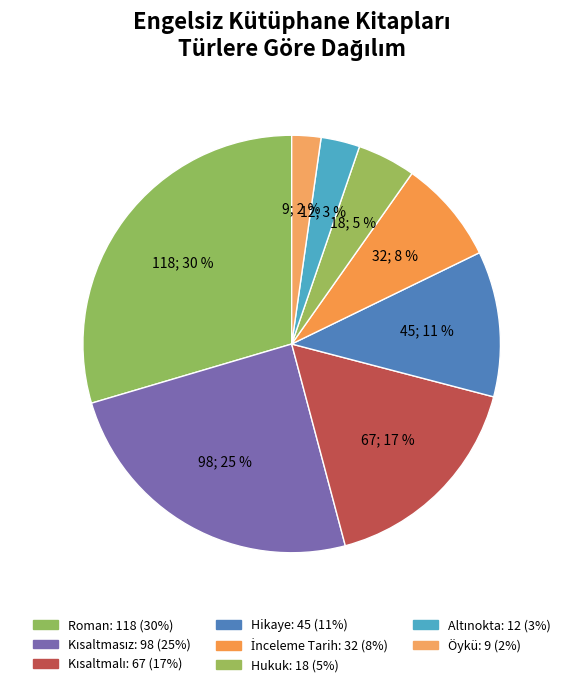

To the nearest percent, what portion does Roman represent?

30%